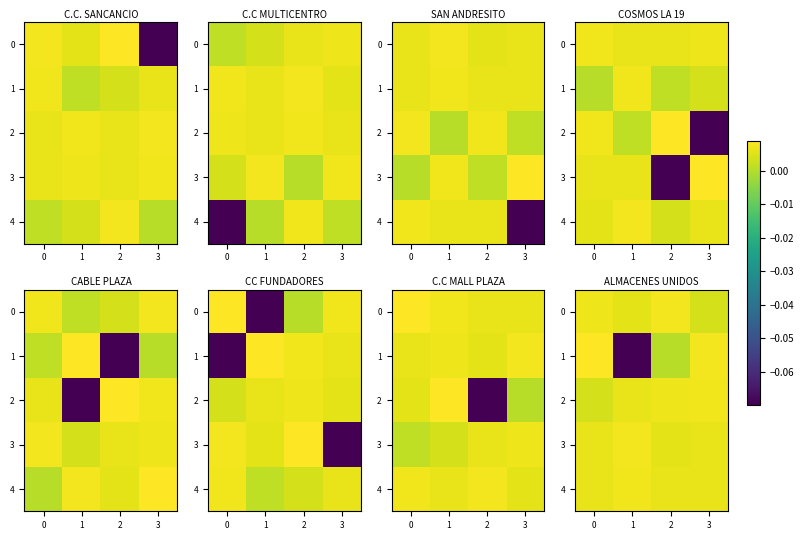

At how many categories does at least one series exceed 0?

4